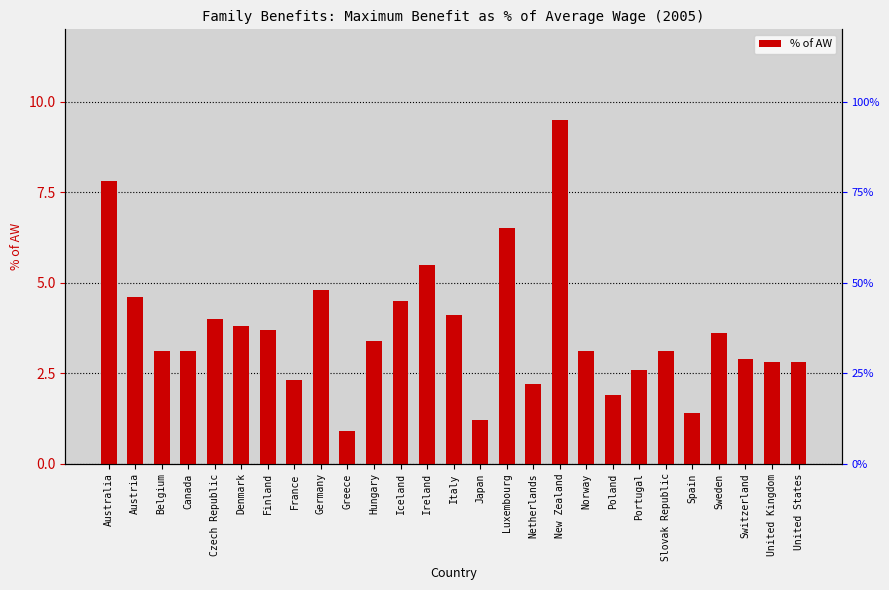

Reading left to right, extract all data points from this chart.

7.8	4.6	3.1	3.1	4.0	3.8	3.7	2.3	4.8	0.9	3.4	4.5	5.5	4.1	1.2	6.5	2.2	9.5	3.1	1.9	2.6	3.1	1.4	3.6	2.9	2.8	2.8